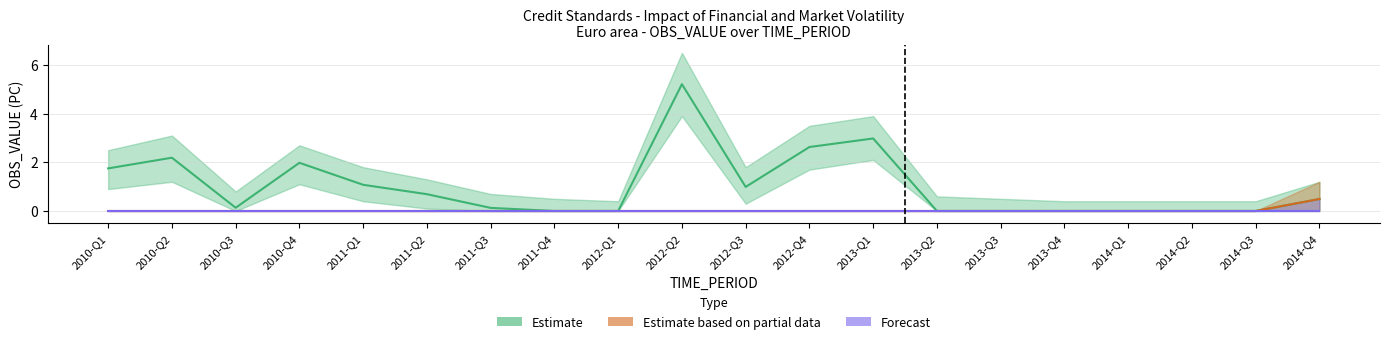

The value of Estimate based on partial data at 2012-Q1 is 0.0. True or false?

True